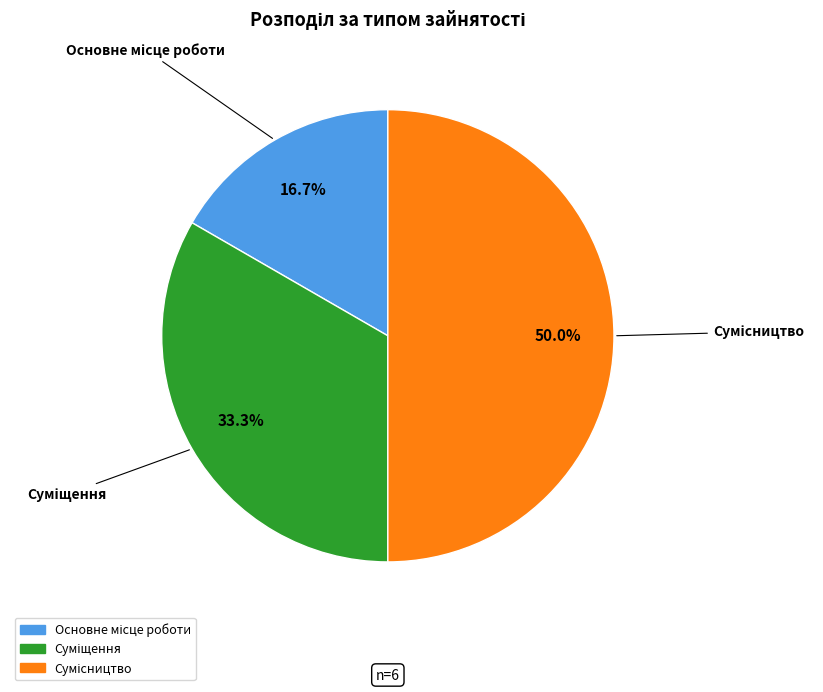

How many slices are in this pie chart?

3